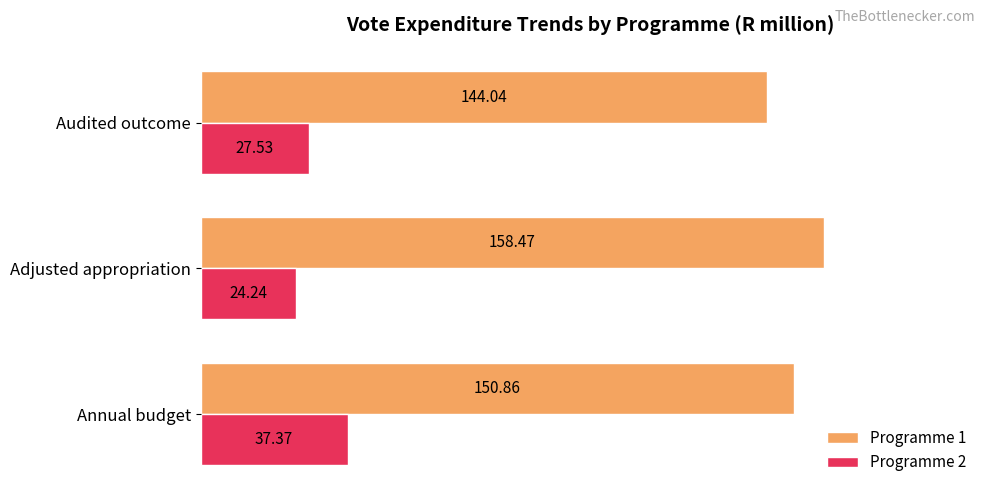

Which series has the largest range (max minus min)?

Programme 1